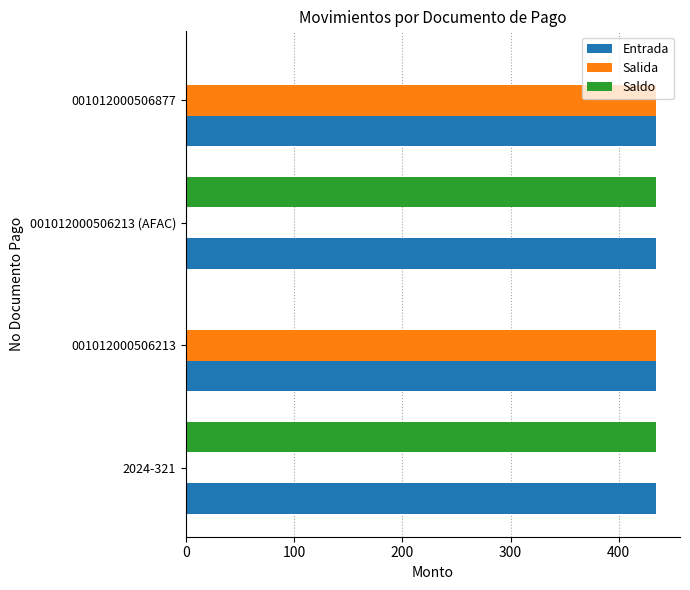

What is the sum of all Salida values?

869.6